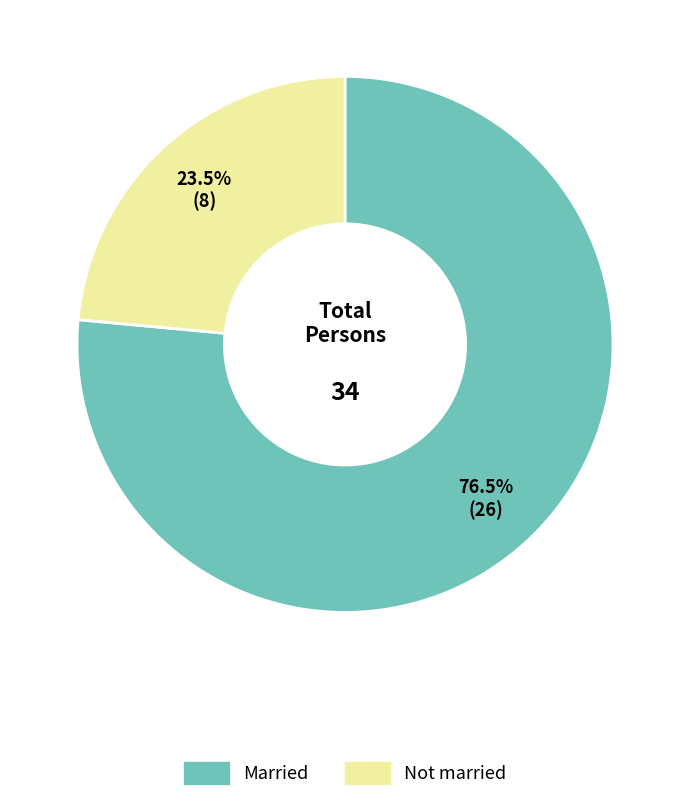

Does any single category account for the majority?

Yes